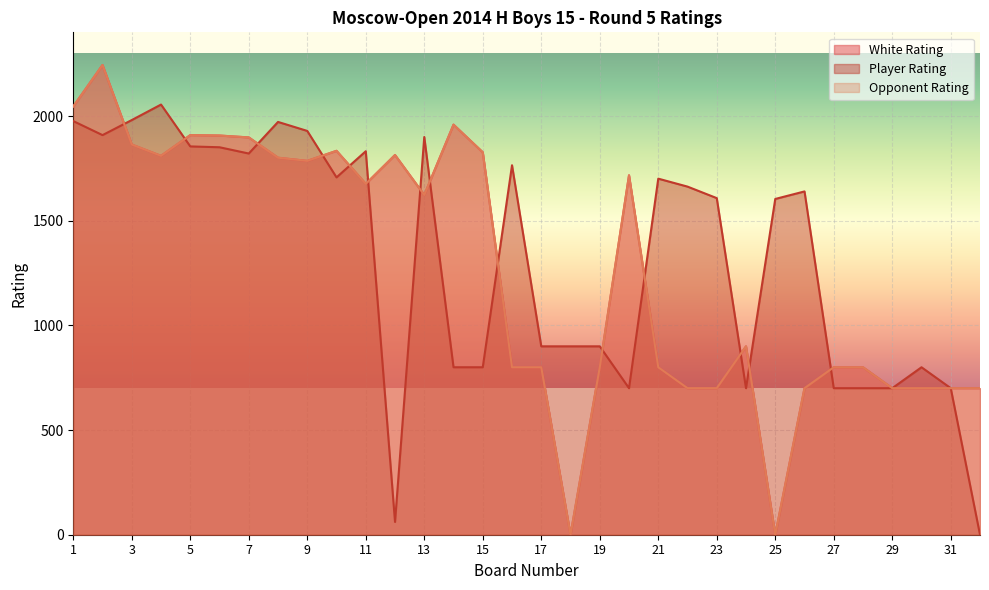

What is the difference between the maximum and minimum values in the Player Rating series?

2055